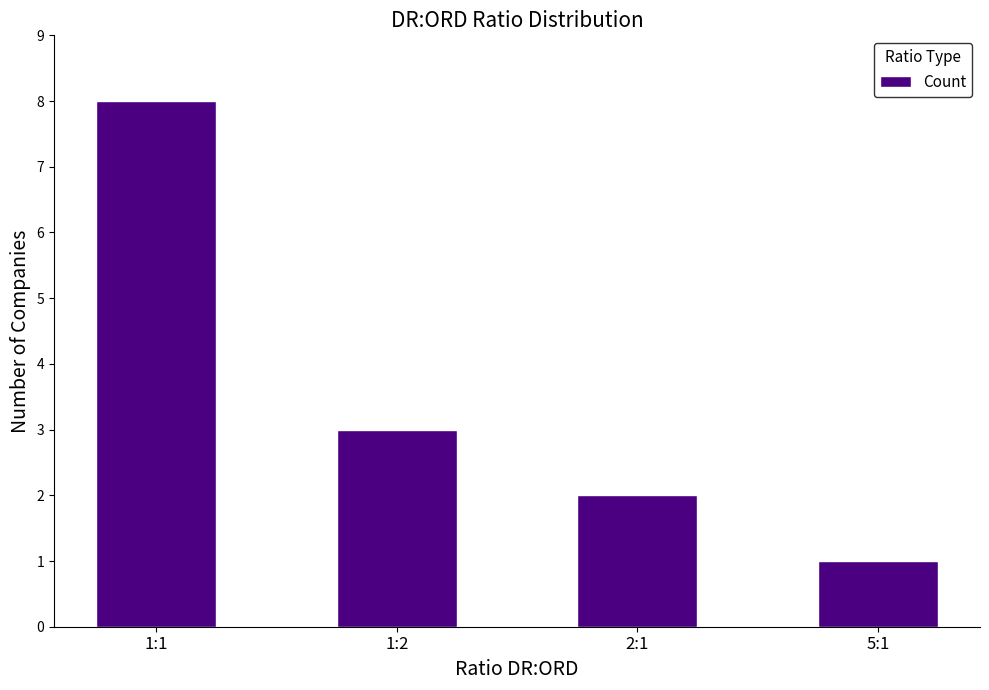

Rank the categories by value from lowest to highest.

5:1, 2:1, 1:2, 1:1